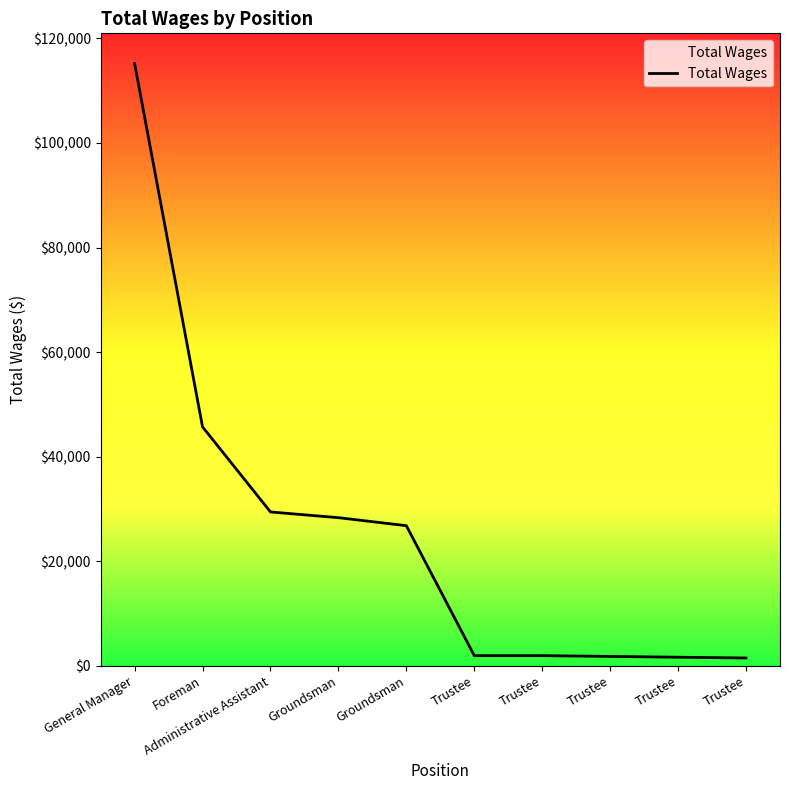

What is the minimum value shown in the chart?

1500